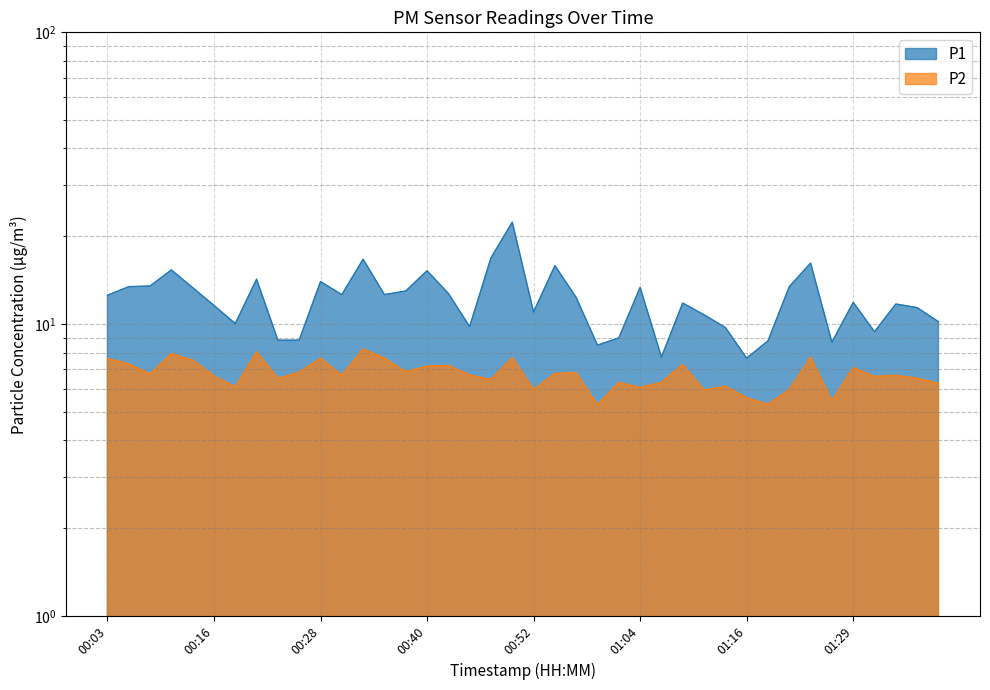

List the series in order of their peak value, lowest first.

P2, P1